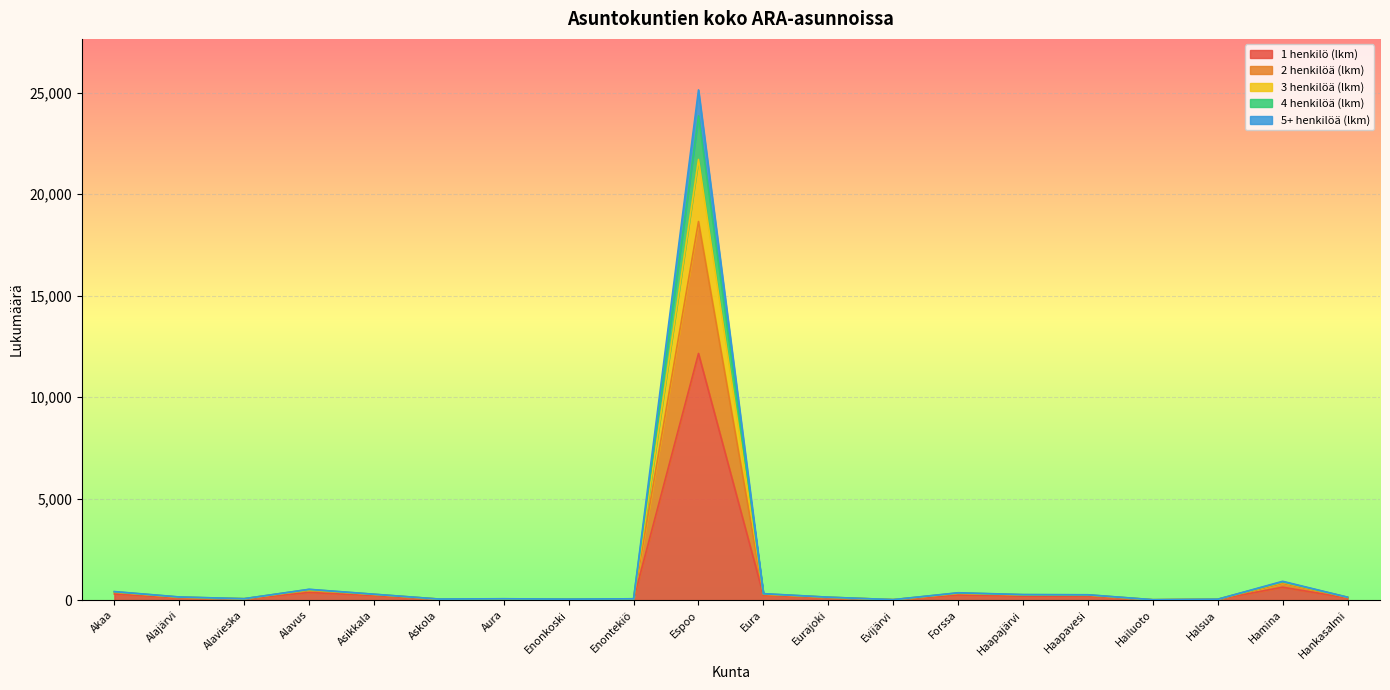

Between Hankasalmi and Askola, which is larger?

Hankasalmi